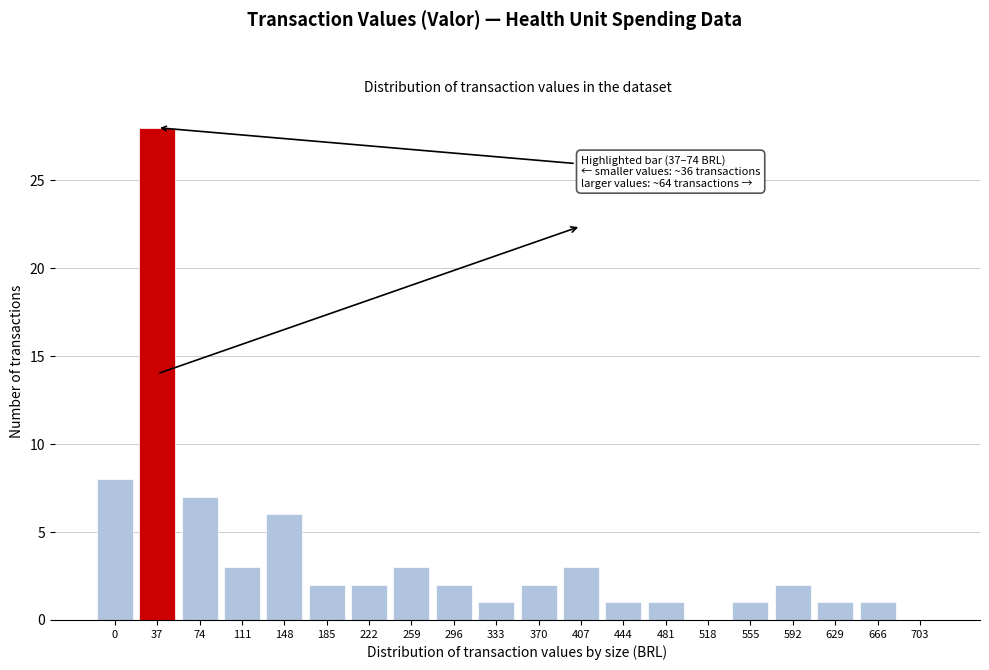

Reading right to left, what are all the values shown in this chart?

703=0	666=1	629=1	592=2	555=1	518=0	481=1	444=1	407=3	370=2	333=1	296=2	259=3	222=2	185=2	148=6	111=3	74=7	37=28	0=8